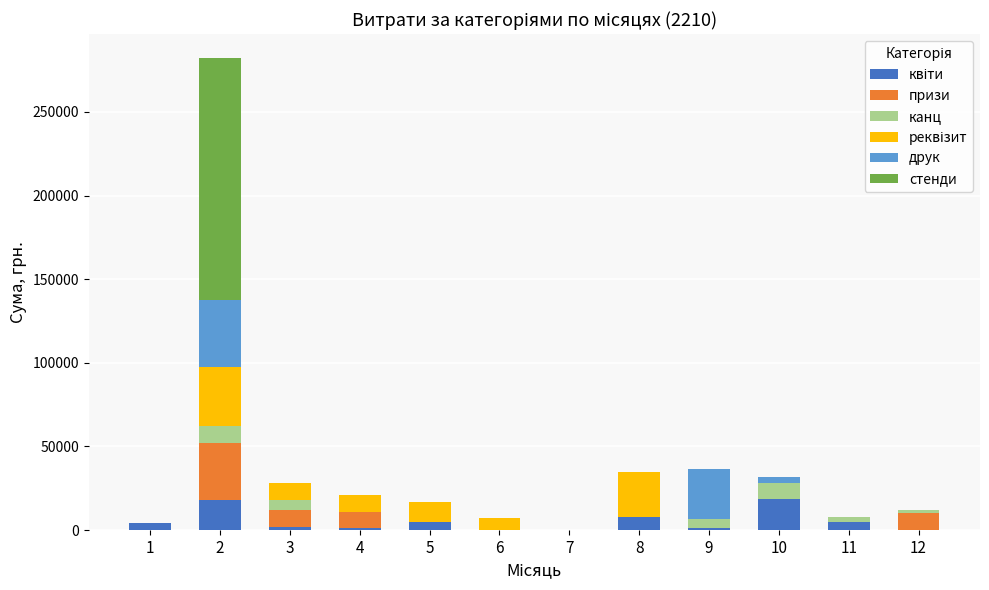

Where is квіти nearest to the value 9250?

8